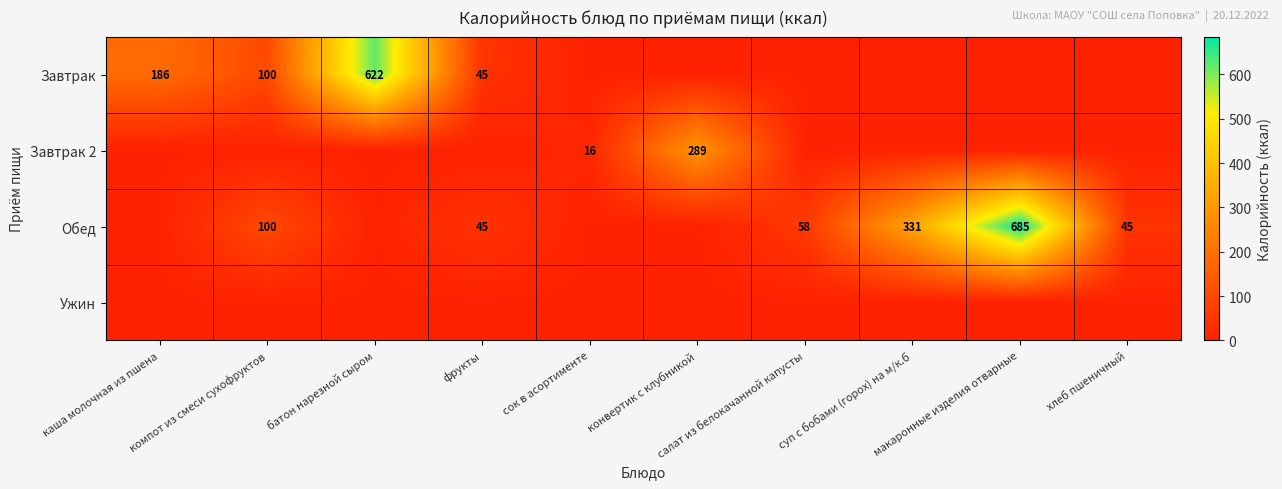

Is it true that Завтрак equals 186 at каша молочная из пшена?

True